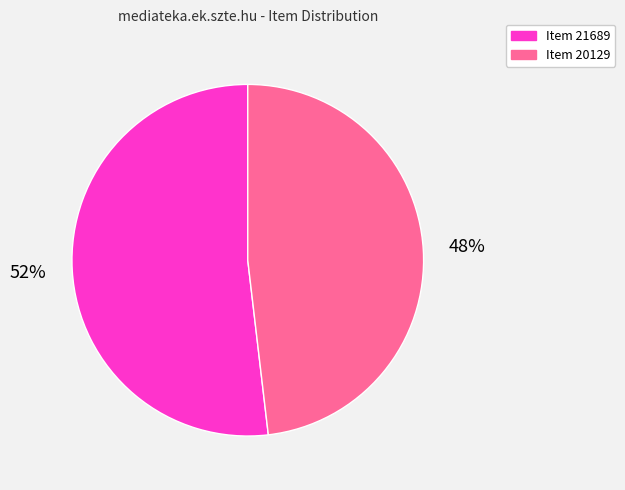

To the nearest percent, what portion does Item 21689 represent?

52%